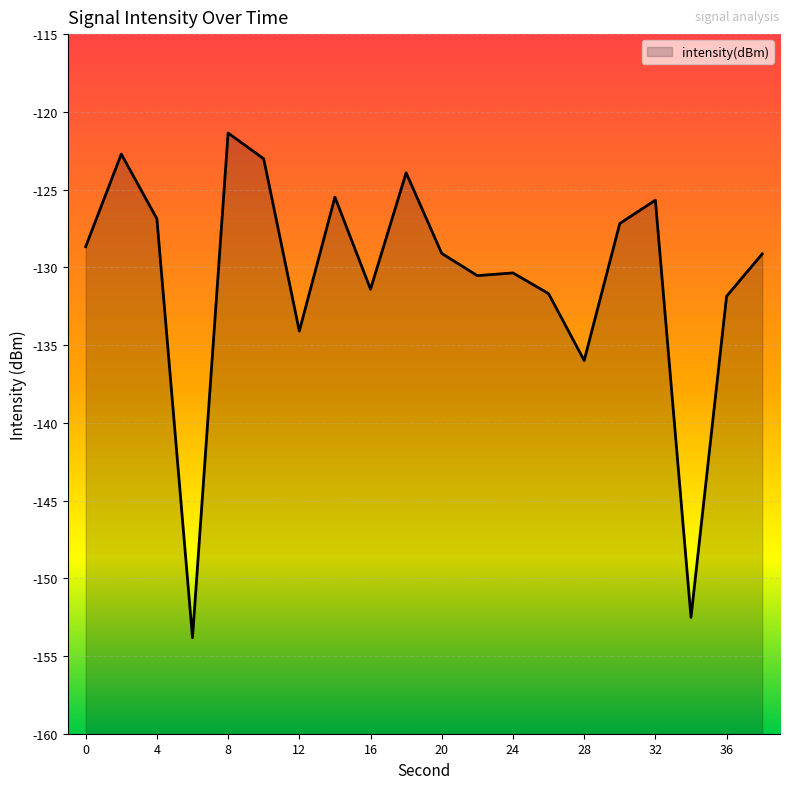

True or false: the data shows -221.0 at 10.

False